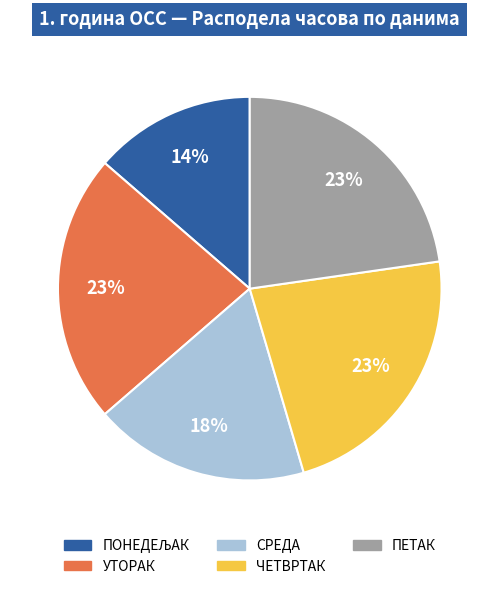

Is the sum of СРЕДА and ЧЕТВРТАК greater than half?

No